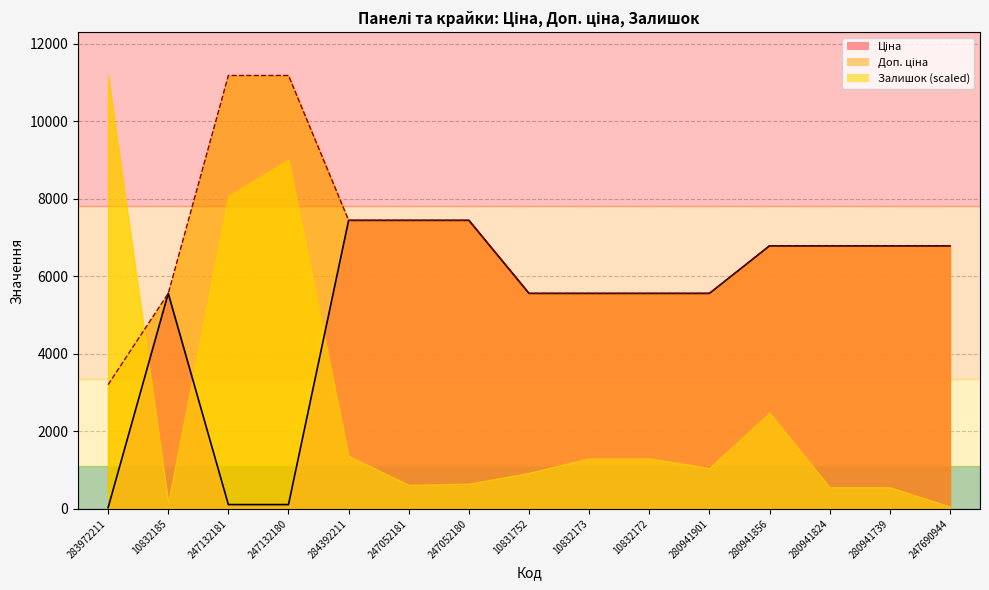

Reading left to right, list all the values displayed in this chart.

Ціна: 32.0	5560.3	111.8	111.8	7444.6	7444.6	7444.6	5560.3	5560.3	5560.3	5560.3	6787.1	6787.1	6787.1	6787.1
Доп. ціна: 3205.0	5560.3	11182.0	11182.0	7444.6	7444.6	7444.6	5560.3	5560.3	5560.3	5560.3	6787.1	6787.1	6787.1	6787.1